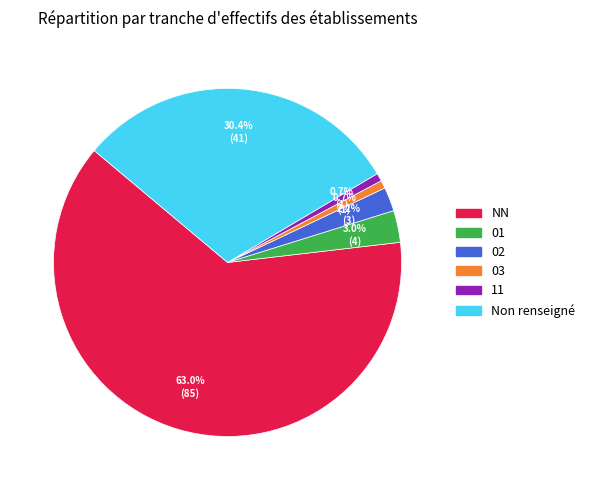

Is there any slice that represents more than half of the pie?

Yes